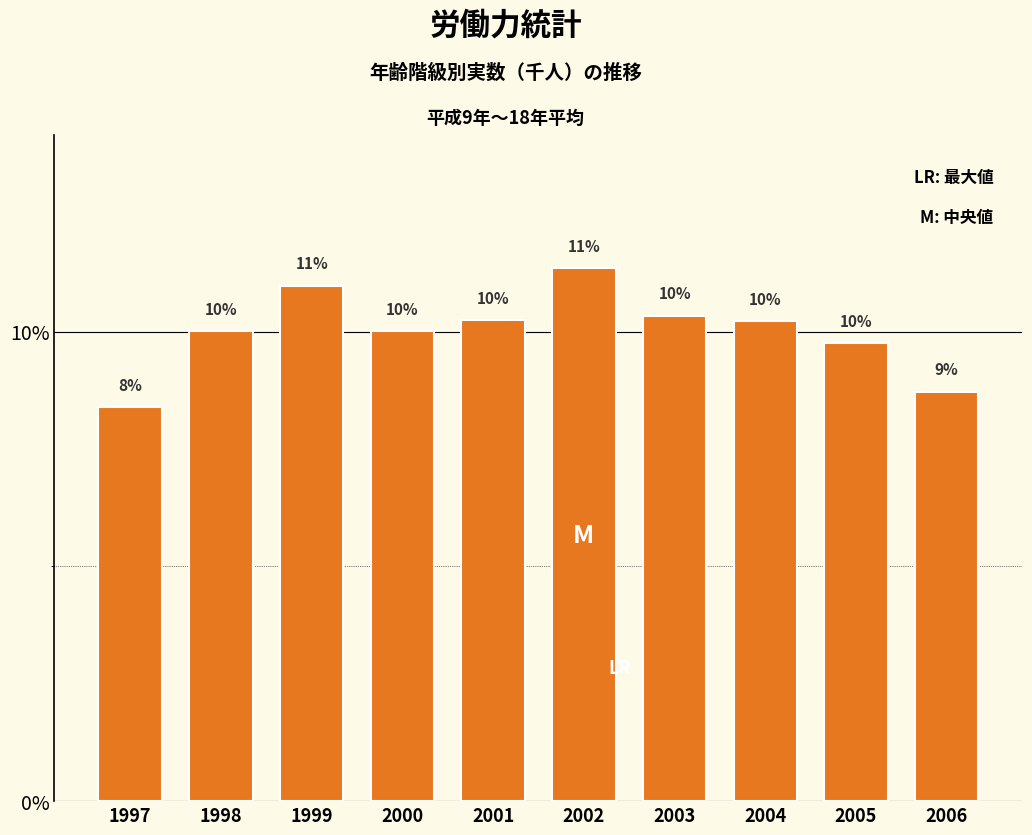

What is the sum of the values at 1999 and 1998?

21.0